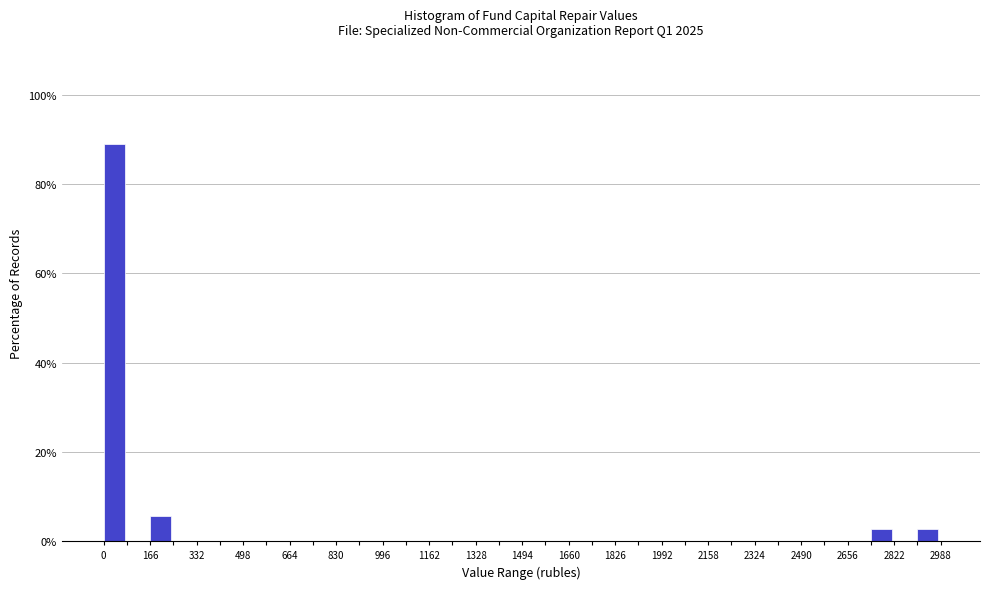

Reading left to right, transcribe this chart: for each bar, give the range it covers on the x-axis and its height. Neither the bar edges nor the heights are printed on the chart, so give them approximately, as read against the axes.

0 to 80: 88
80 to 160: 0
160 to 240: 6
240 to 340: 0
340 to 420: 0
420 to 500: 0
500 to 580: 0
580 to 660: 0
660 to 740: 0
740 to 840: 0
840 to 920: 0
920 to 1000: 0
1000 to 1080: 0
1080 to 1160: 0
1160 to 1240: 0
1240 to 1320: 0
1320 to 1420: 0
1420 to 1500: 0
1500 to 1580: 0
1580 to 1660: 0
1660 to 1740: 0
1740 to 1820: 0
1820 to 1900: 0
1900 to 2000: 0
2000 to 2080: 0
2080 to 2160: 0
2160 to 2240: 0
2240 to 2320: 0
2320 to 2400: 0
2400 to 2500: 0
2500 to 2580: 0
2580 to 2660: 0
2660 to 2740: 0
2740 to 2820: 2
2820 to 2900: 0
2900 to 2980: 2